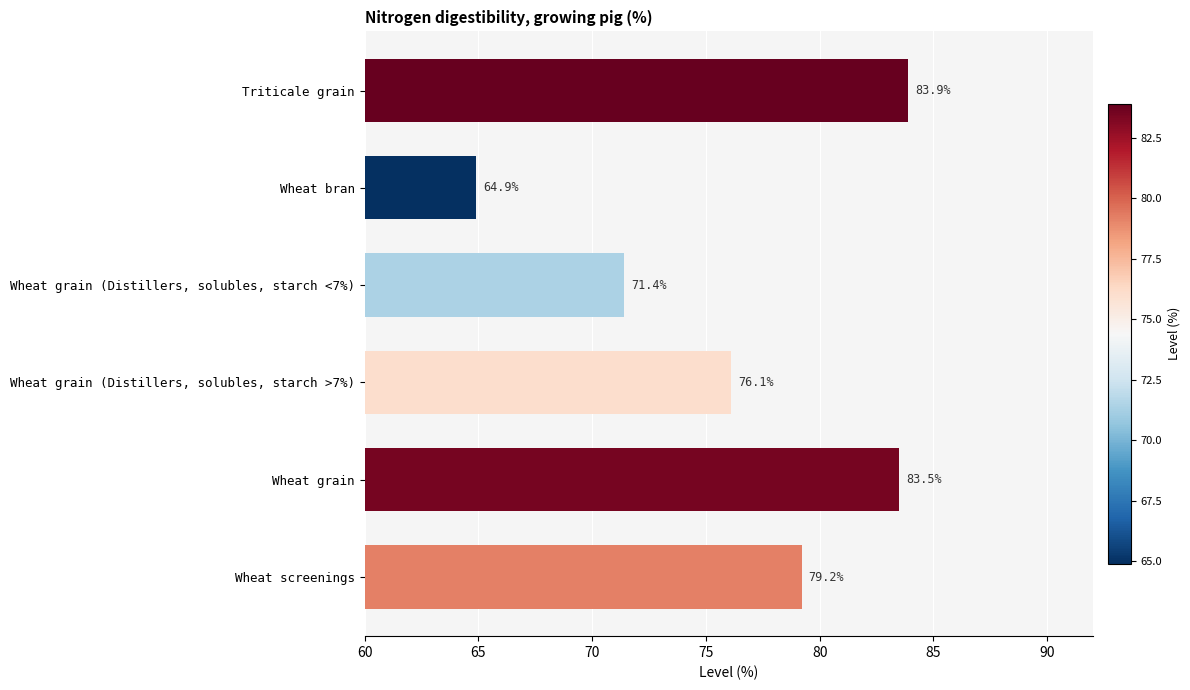

Rank the categories by value from lowest to highest.

Wheat bran, Wheat grain (Distillers, solubles, starch <7%), Wheat grain (Distillers, solubles, starch >7%), Wheat screenings, Wheat grain, Triticale grain